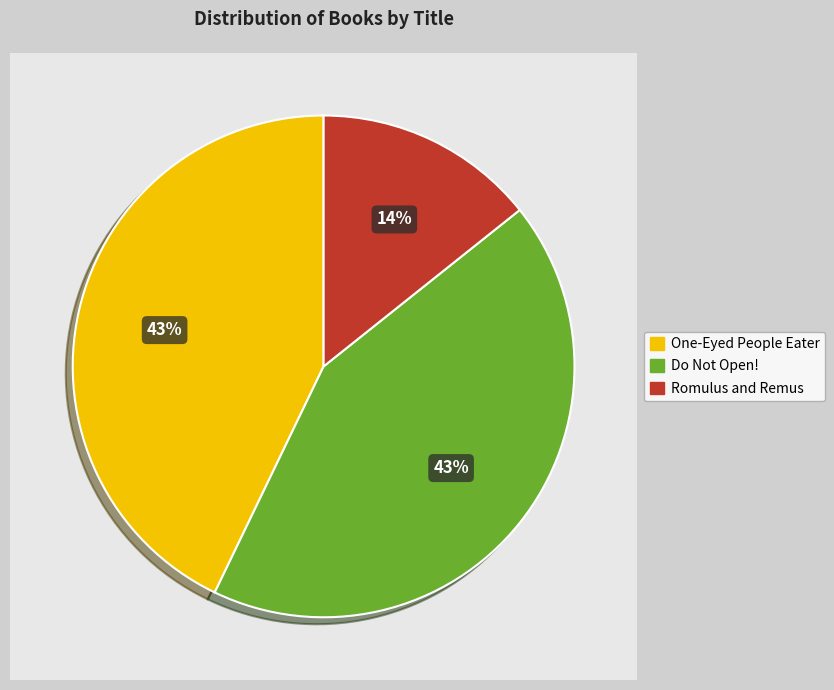

What is the smallest slice in the pie chart?

Romulus and Remus